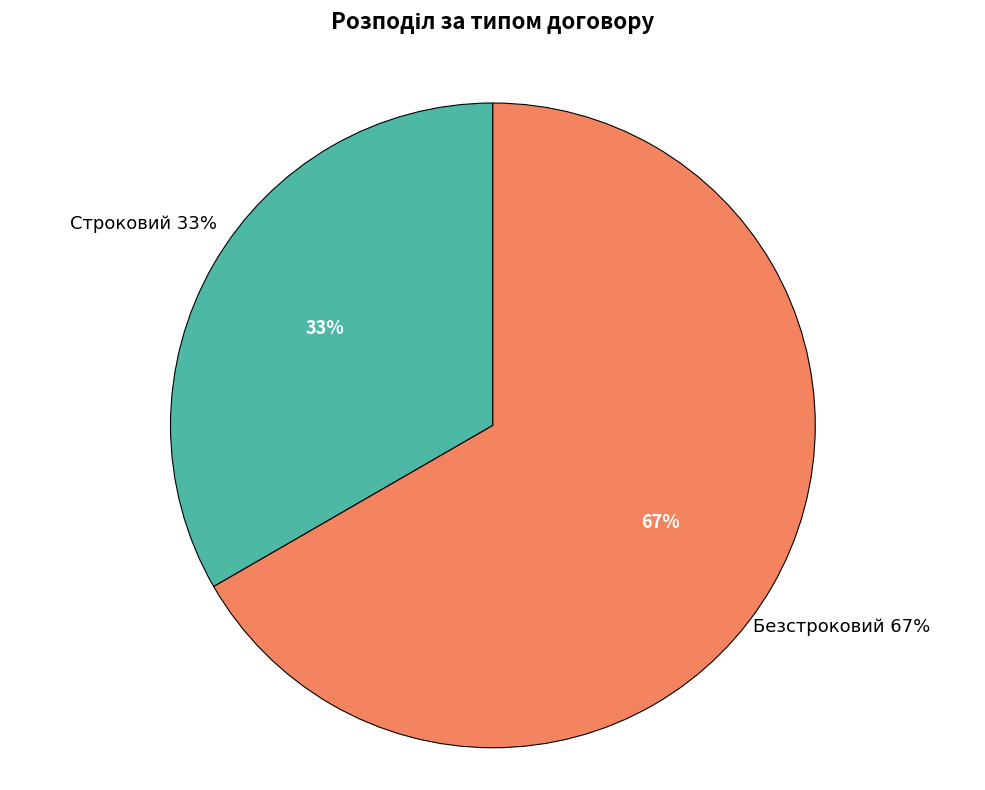

Does Безстроковий represent more than half of the total?

Yes